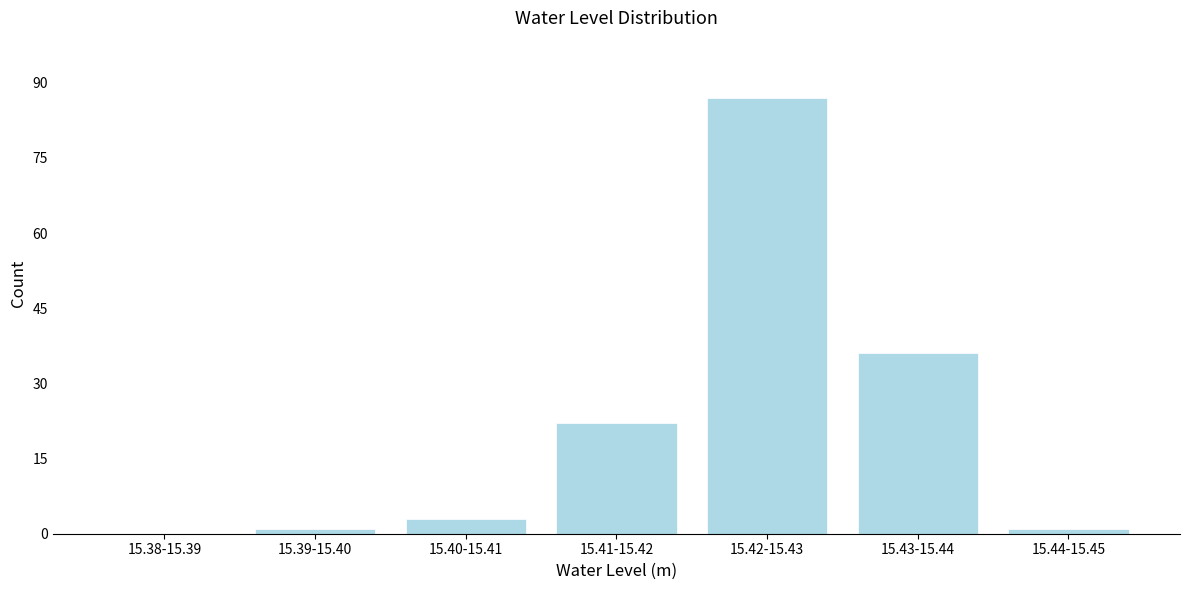

Reading left to right, transcribe all the data shown in this chart.

15.38-15.39=0	15.39-15.40=1	15.40-15.41=3	15.41-15.42=22	15.42-15.43=87	15.43-15.44=36	15.44-15.45=1